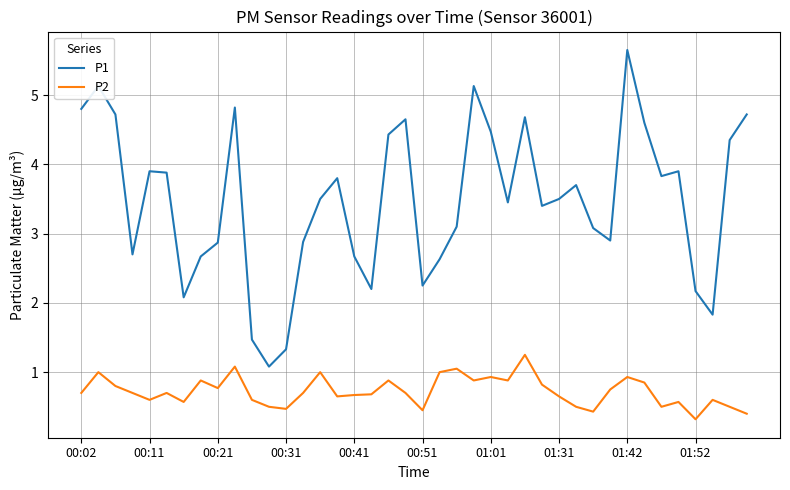

Which series has the largest range (max minus min)?

P1